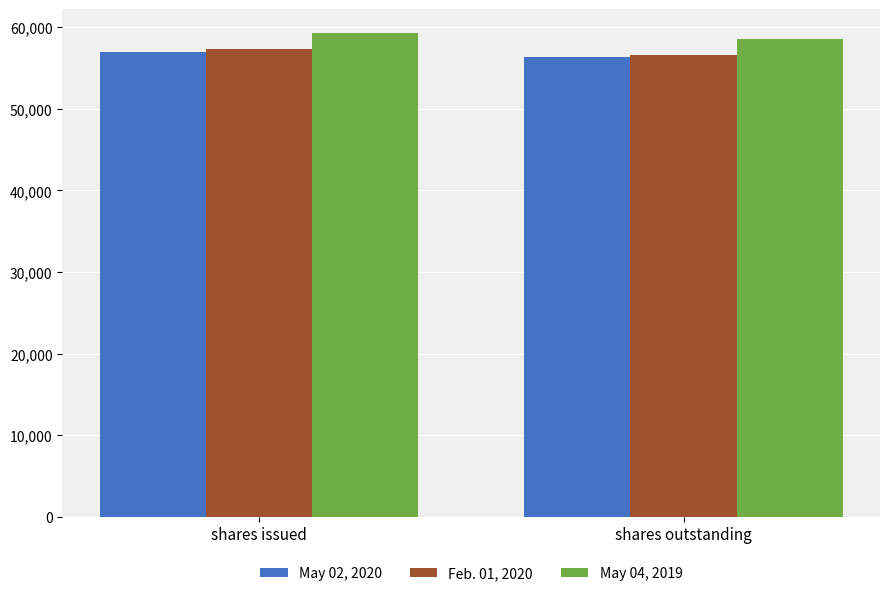

What position from the right is shares outstanding?

1